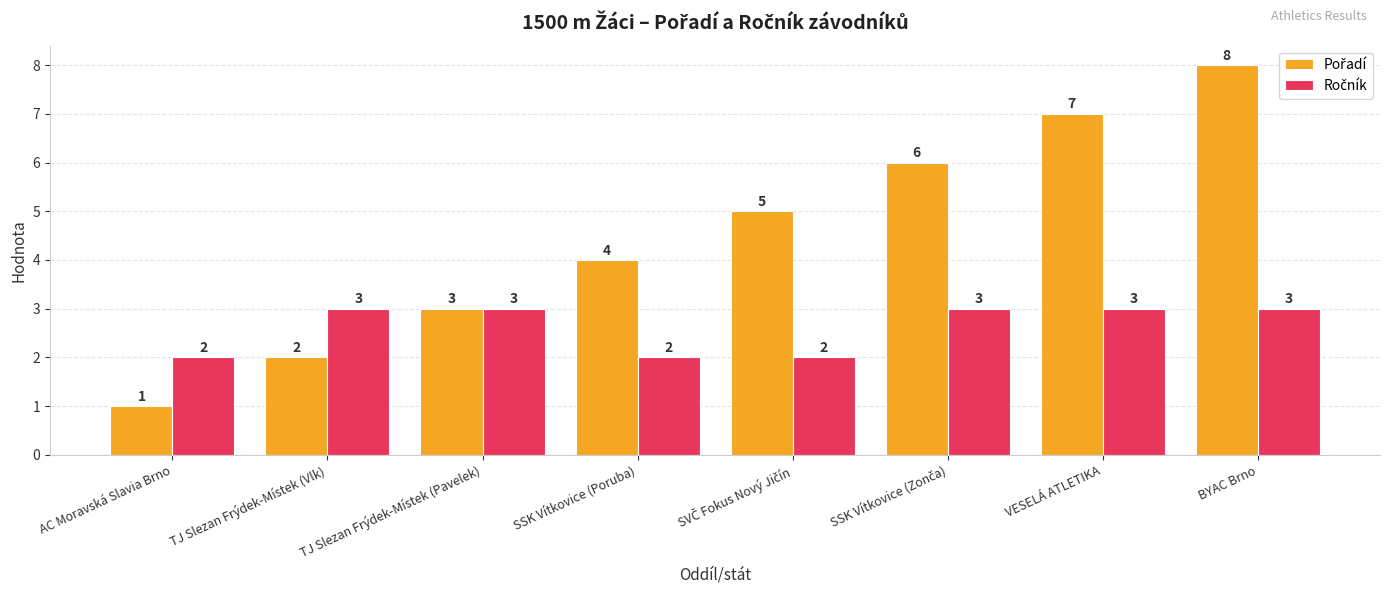

How many bars are there in each group?

2